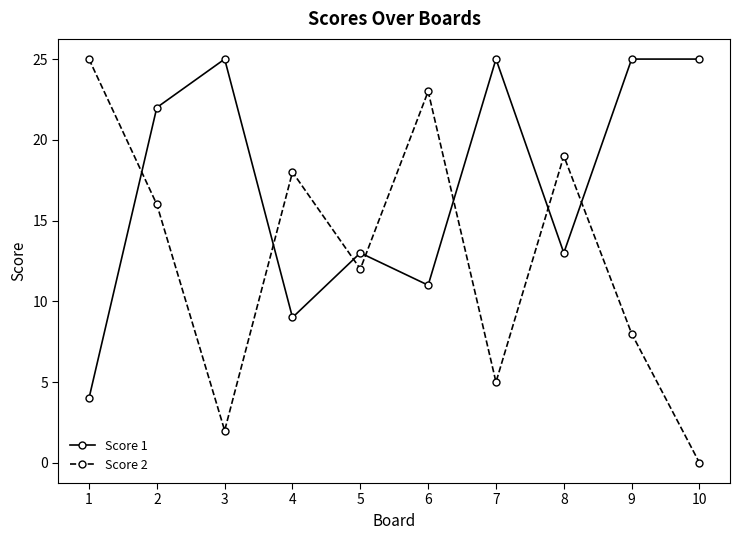

Where is Score 2 nearest to the value 12?

5